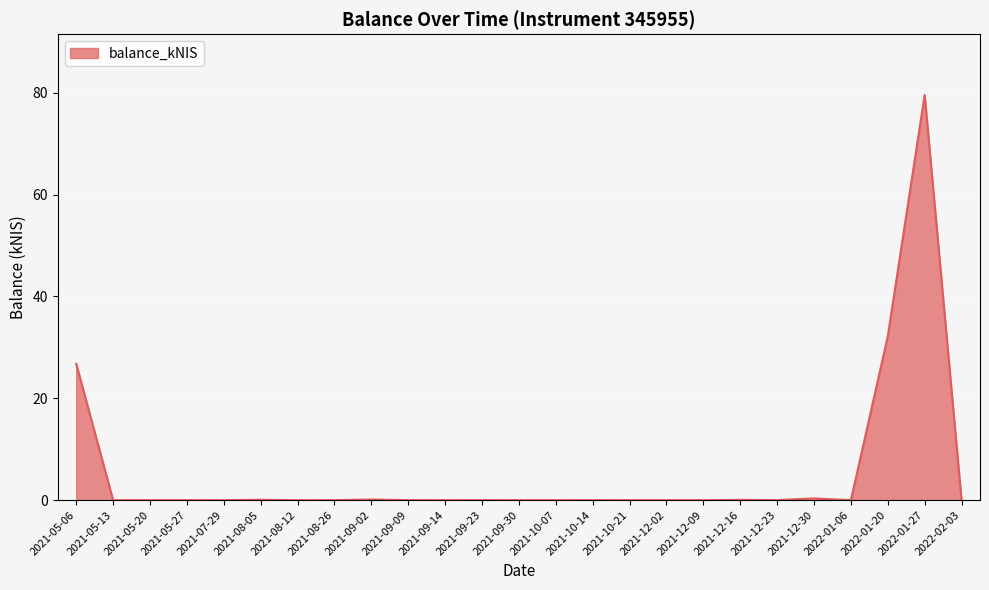

Is it true that the value at 2022-01-06 is 40.3?

False